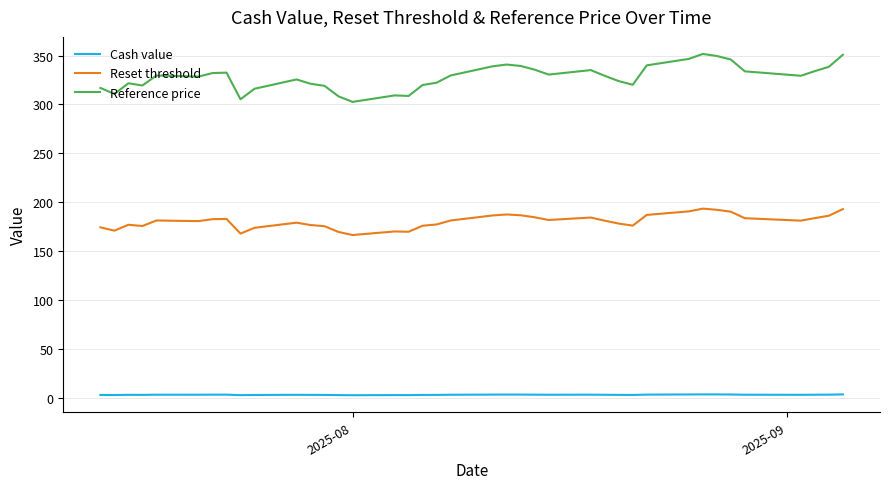

What is the lowest value of the Cash value series?

2.6